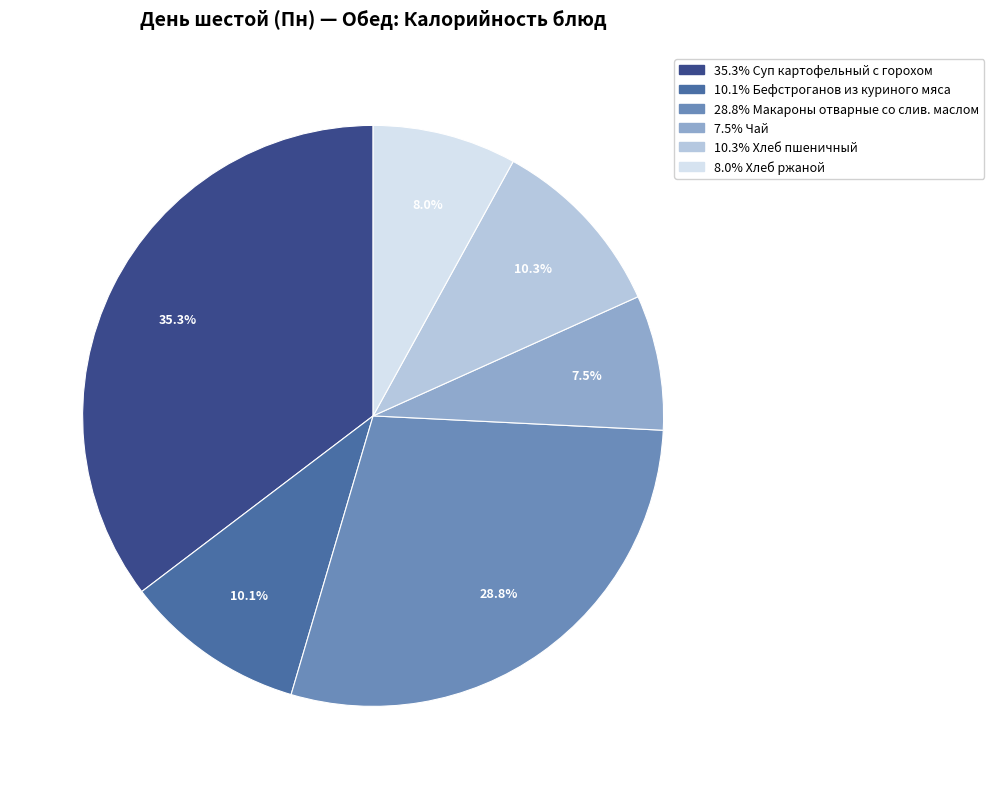

Is there a majority slice in this chart?

No